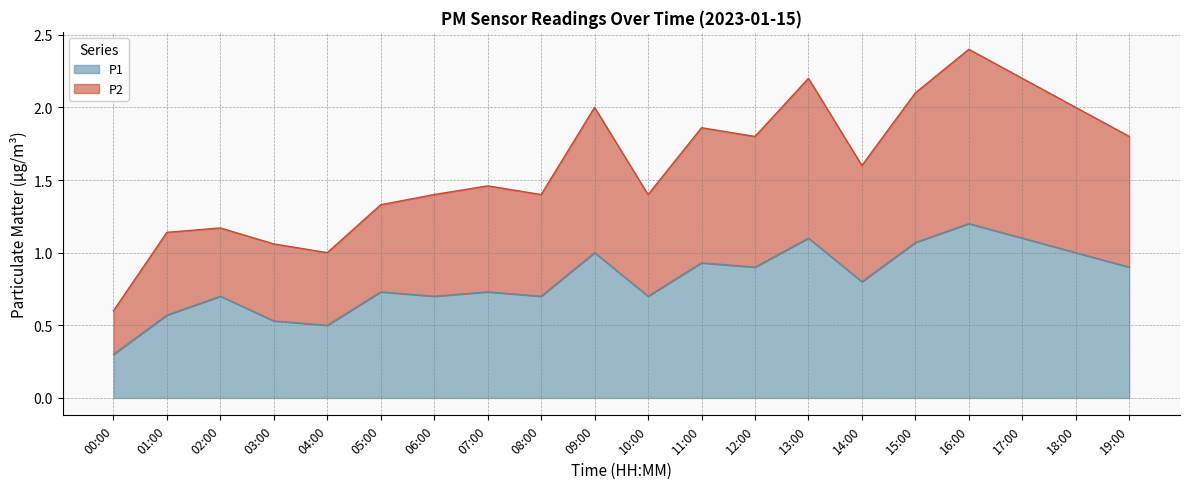

What is the total value across all series at 08:00?

1.4